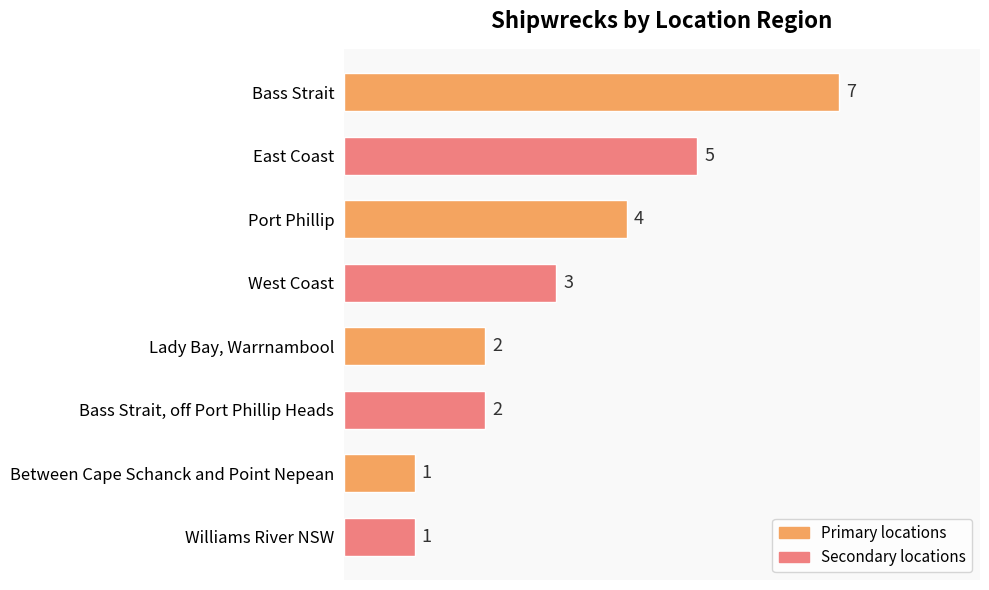

What is the minimum value shown in the chart?

1